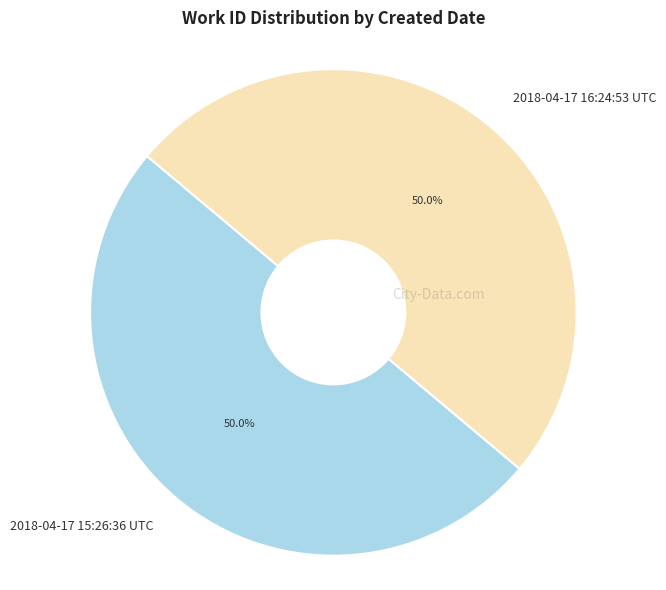

The 2018-04-17 15:26:36 UTC slice represents 50% of the pie. True or false?

True